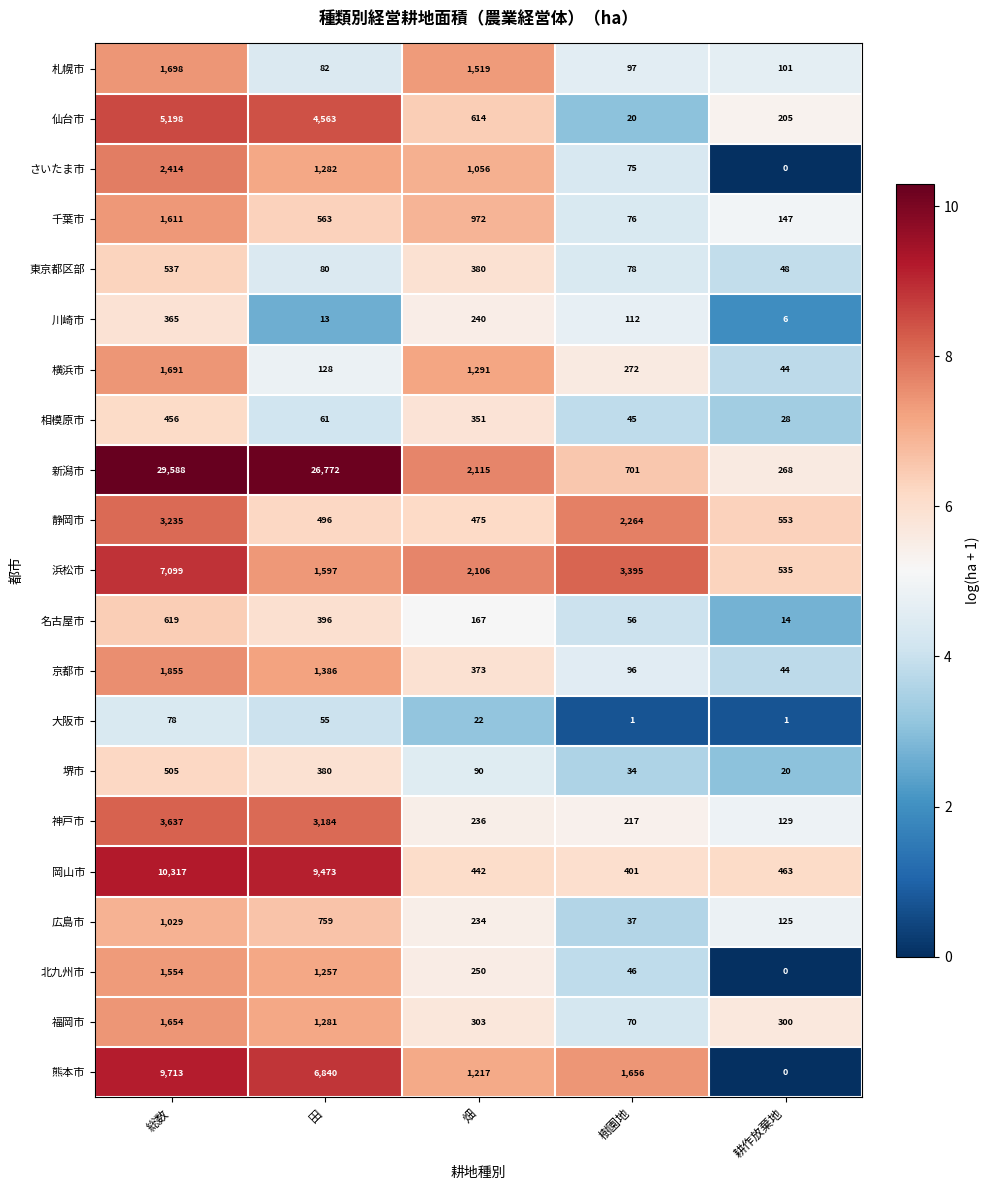

List the labels in order of 京都市 value, smallest first.

耕作放棄地, 樹園地, 畑, 田, 総数